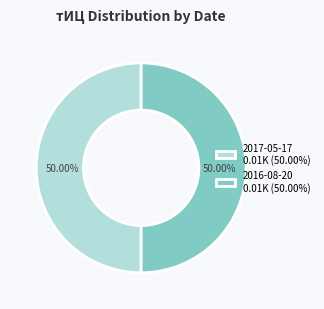

What is the ratio of the value at 2017-05-17 0.01K (50.00%) to the value at 2016-08-20 0.01K (50.00%)?

1.0